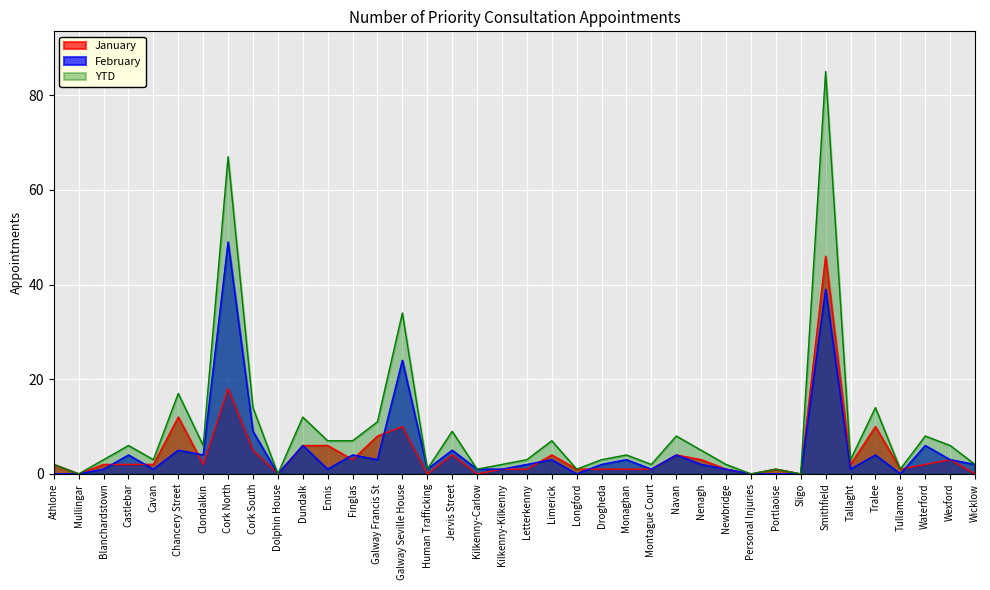

At which category does January reach its first local valley?

Mullingar